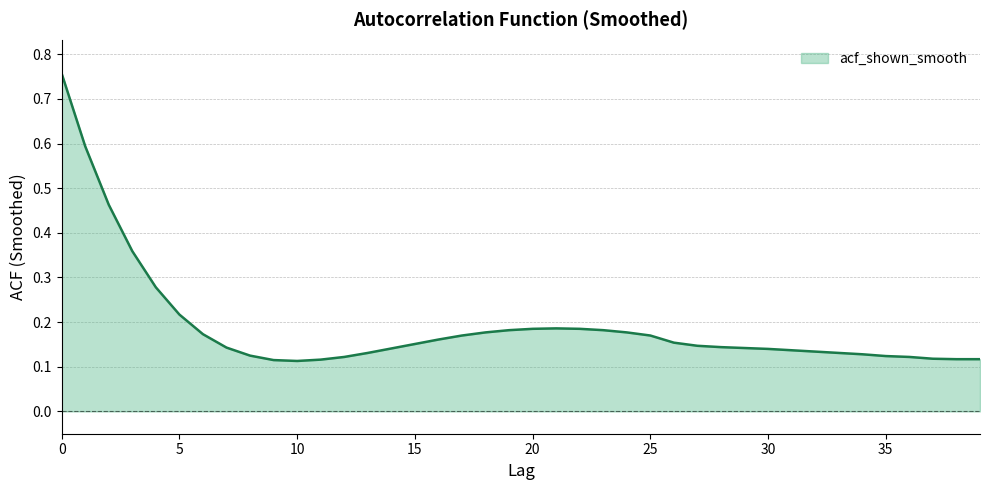

How many categories are shown in the chart?

40